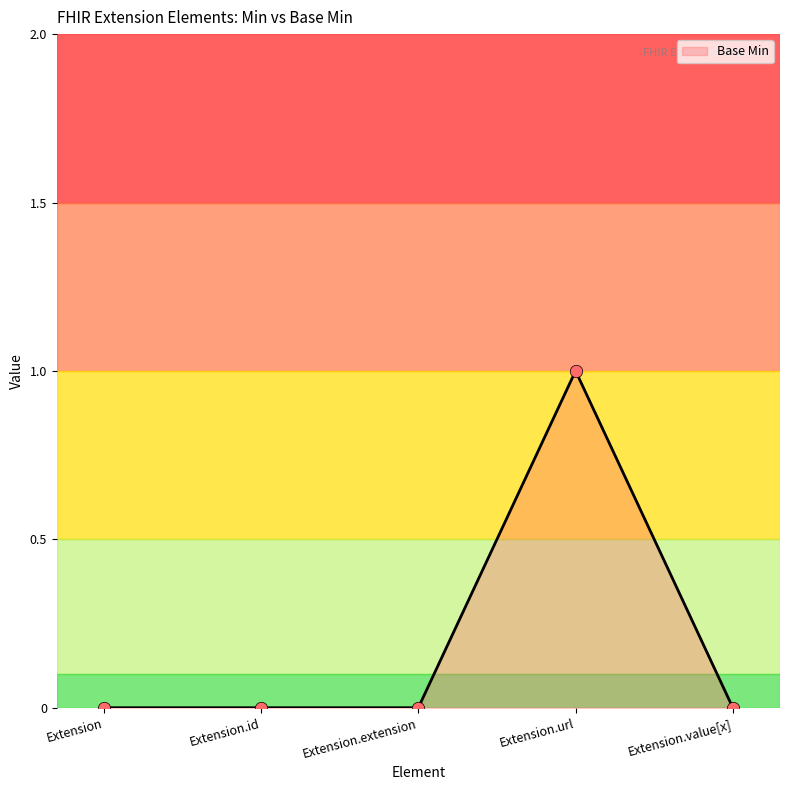

Which has a higher value, Extension.url or Extension.extension?

Extension.url